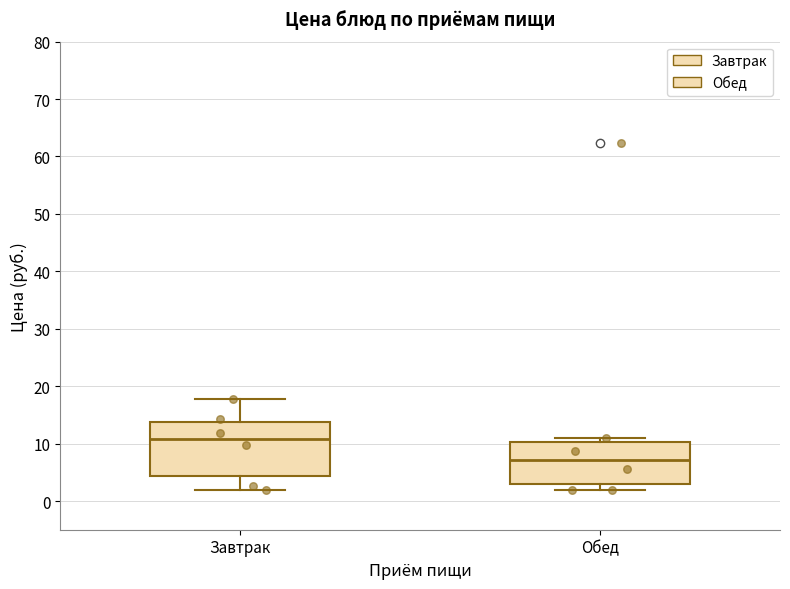

Which box has the lowest median line?

Обед